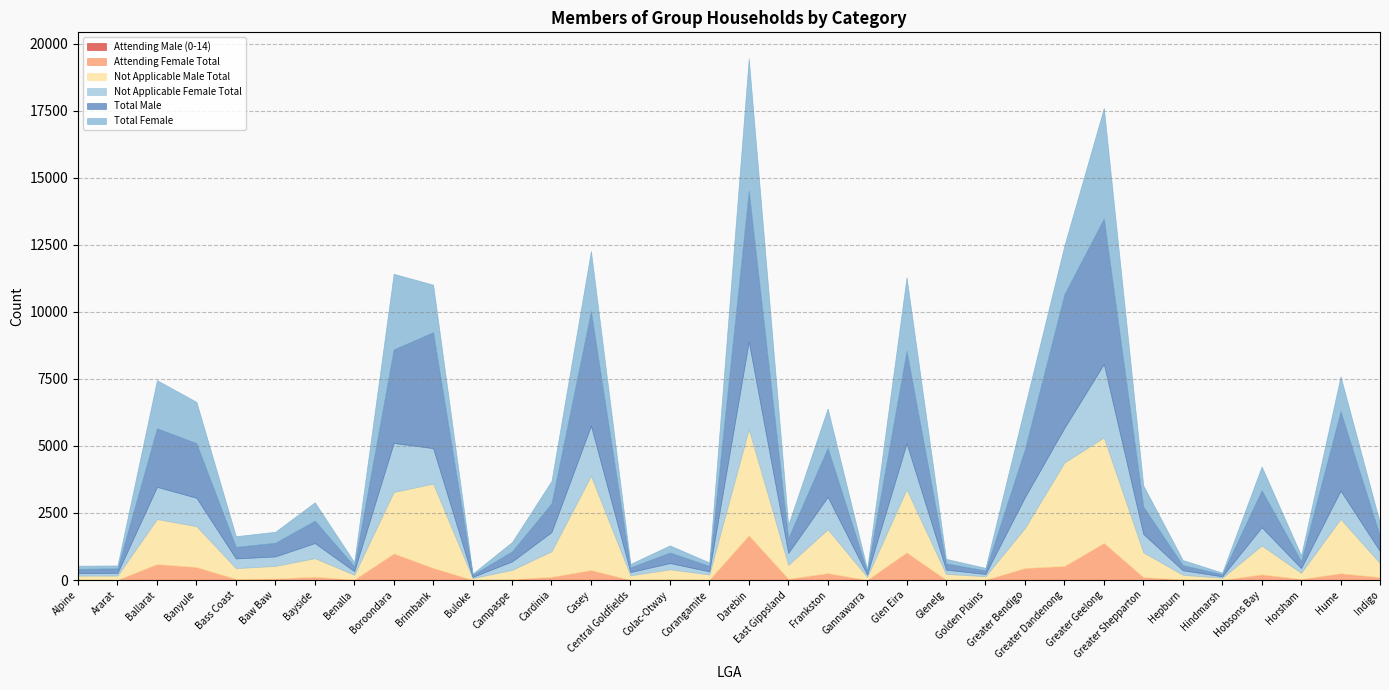

Reading right to left, list all the values displayed in this chart.

Attending Male (0-14): 0	0	0	0	0	0	0	0	0	0	0	0	0	0	0	0	0	0	0	0	0	0	0	0	0	0	0	0	0	0	0	0	0	0
Attending Female Total: 106	250	39	209	3	24	106	1383	522	447	11	9	1028	3	257	45	1668	10	30	5	372	119	32	0	451	990	14	121	55	40	483	594	8	24
Not Applicable Male Total: 519	2029	228	1078	79	171	926	3935	3863	1497	131	218	2353	116	1634	519	3958	197	367	168	3513	953	345	71	3145	2293	181	693	470	404	1524	1681	157	139
Not Applicable Female Total: 446	1056	177	681	54	168	686	2743	1293	1153	82	159	1719	84	1211	446	3270	116	234	123	1871	716	316	45	1323	1830	135	564	355	361	1059	1200	99	94
Total Male: 554	2958	258	1377	84	191	1017	5422	4988	1792	136	235	3447	121	1828	554	5623	205	396	177	4274	1073	377	78	4324	3490	187	836	510	430	2038	2186	173	159
Total Female: 491	1306	216	890	57	192	792	4126	1815	1600	93	168	2747	87	1468	491	4938	126	264	128	2243	835	348	45	1774	2820	149	685	410	401	1542	1794	107	118